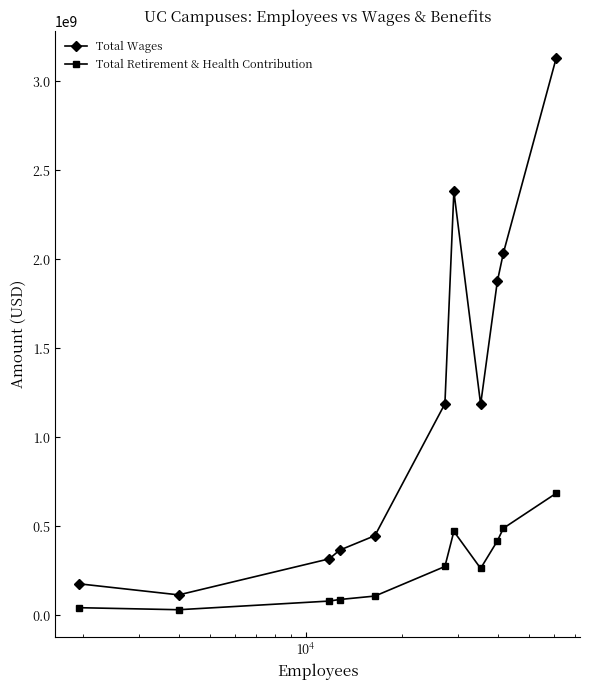

List the series in order of their overall mean, highest first.

Total Wages, Total Retirement & Health Contribution